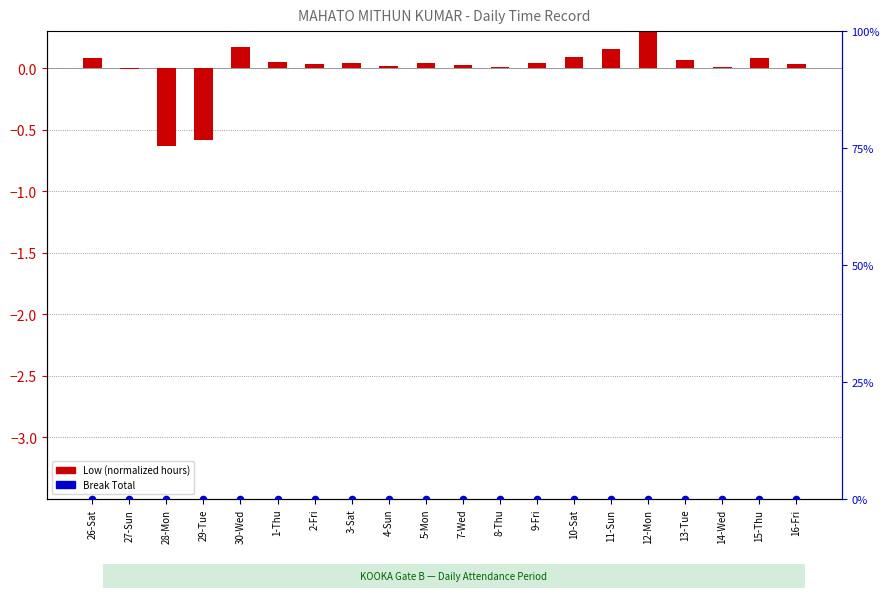

Which series has the largest total across all categories?

Low (normalized)